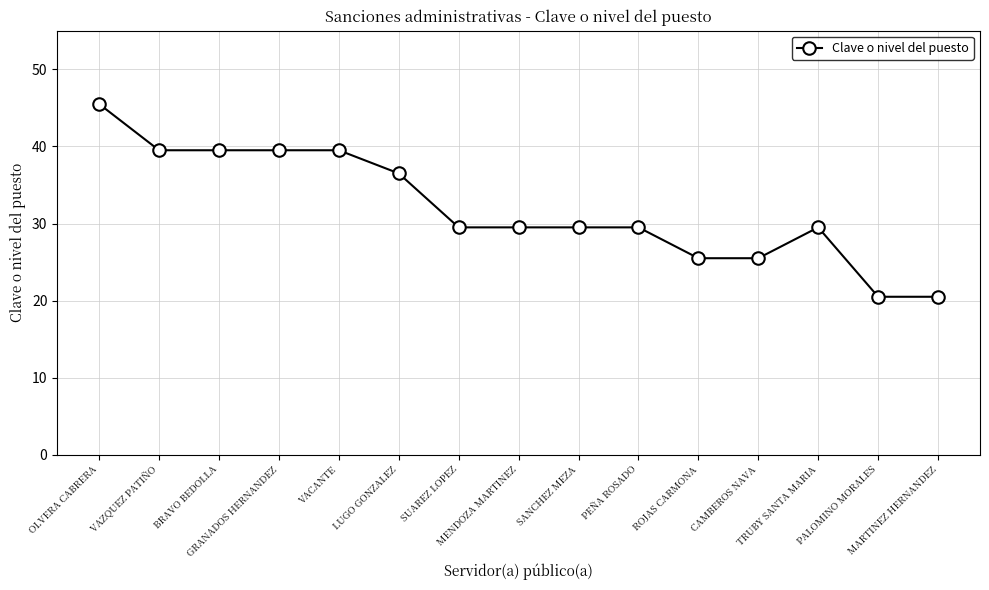

What is the difference between the values at GRANADOS HERNANDEZ and CAMBEROS NAVA?

14.0